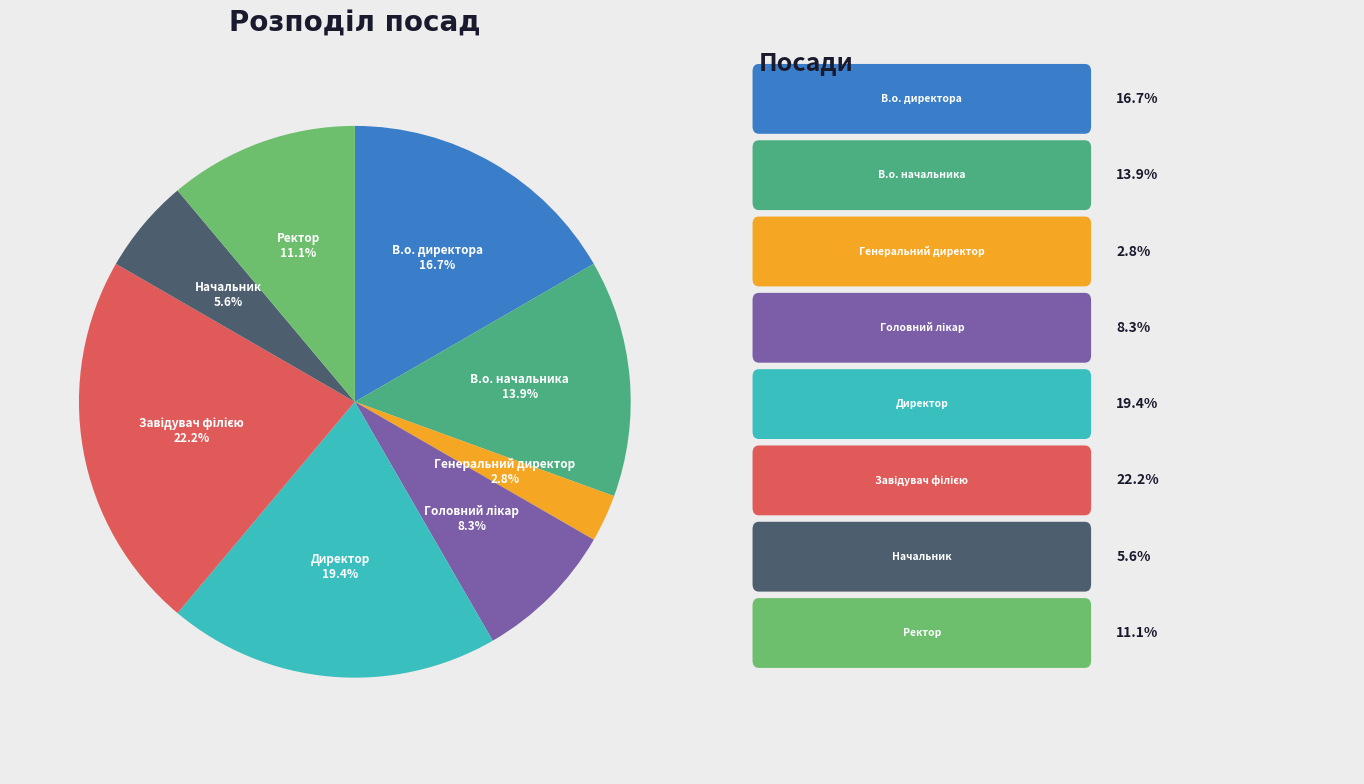

How much of the chart is everything except Начальник?

94.4%